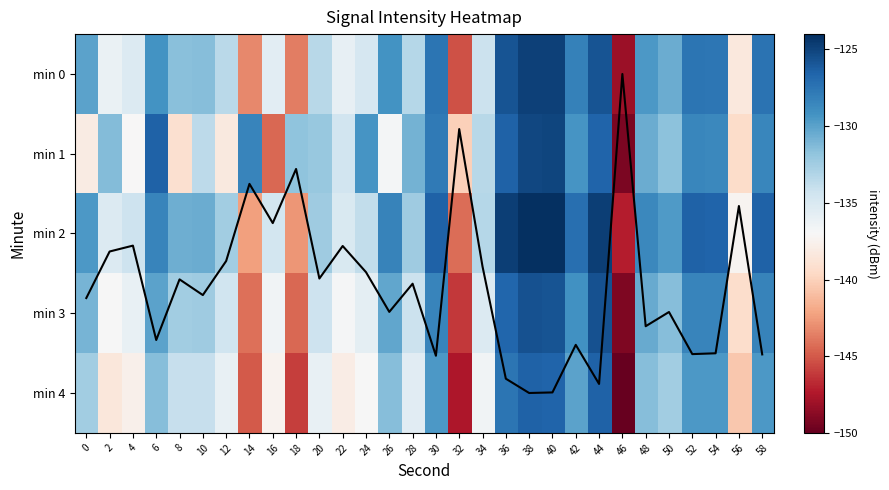

Rank the series at 4 from lowest to highest value.

min 4, min 1, min 3, min 0, min 2, col mean trend